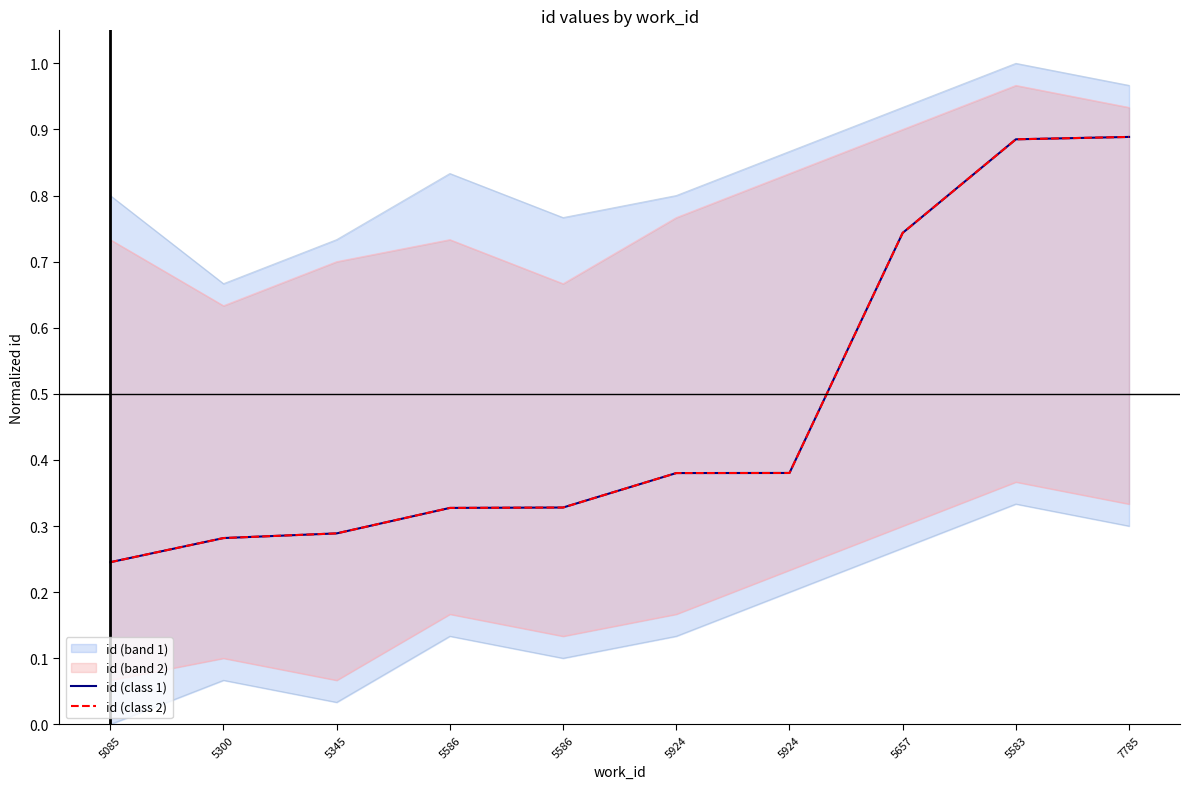

At how many categories does at least one series exceed 0?

10